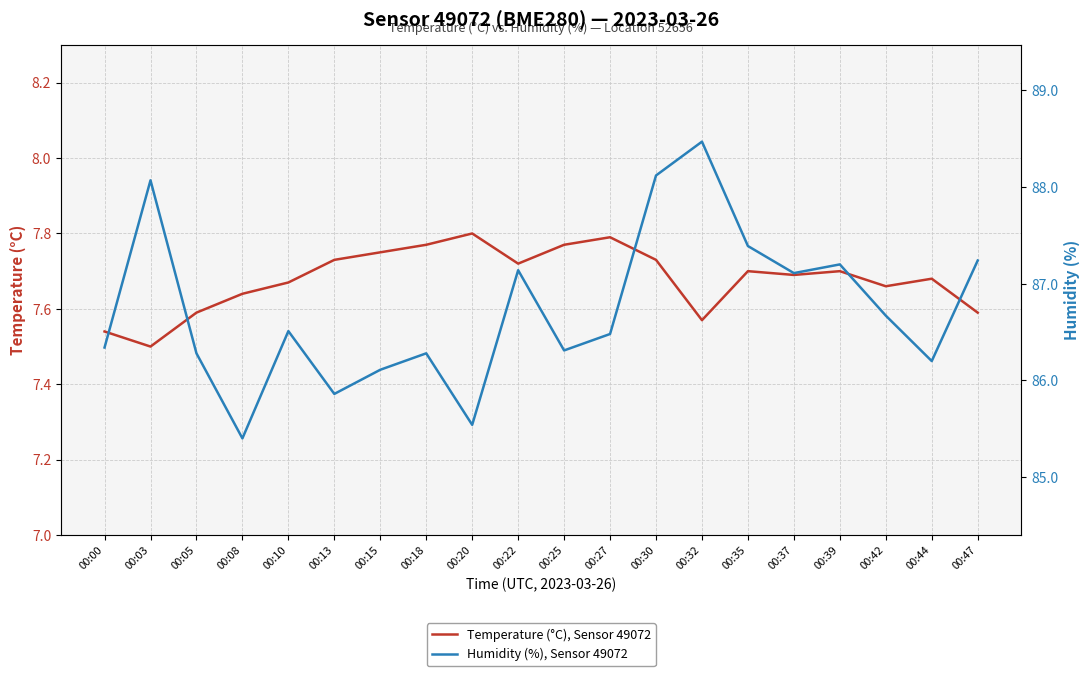

What is the total value across all series at 00:15?

93.9